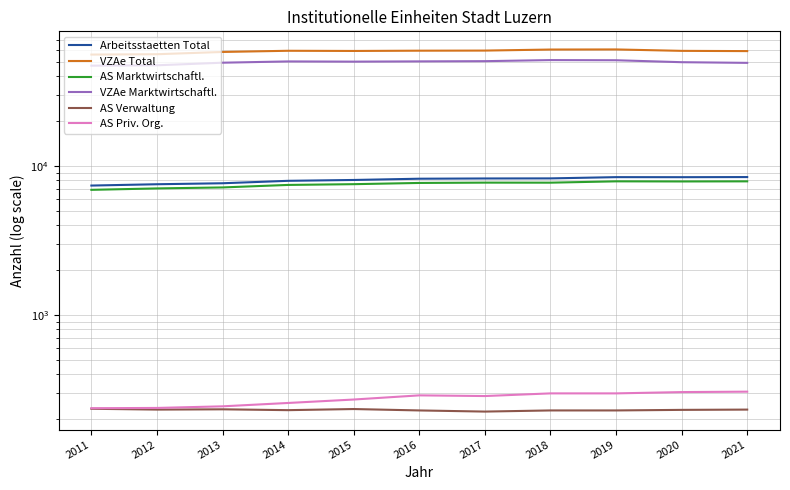

Which has a higher value, 2018 or 2019?

2019